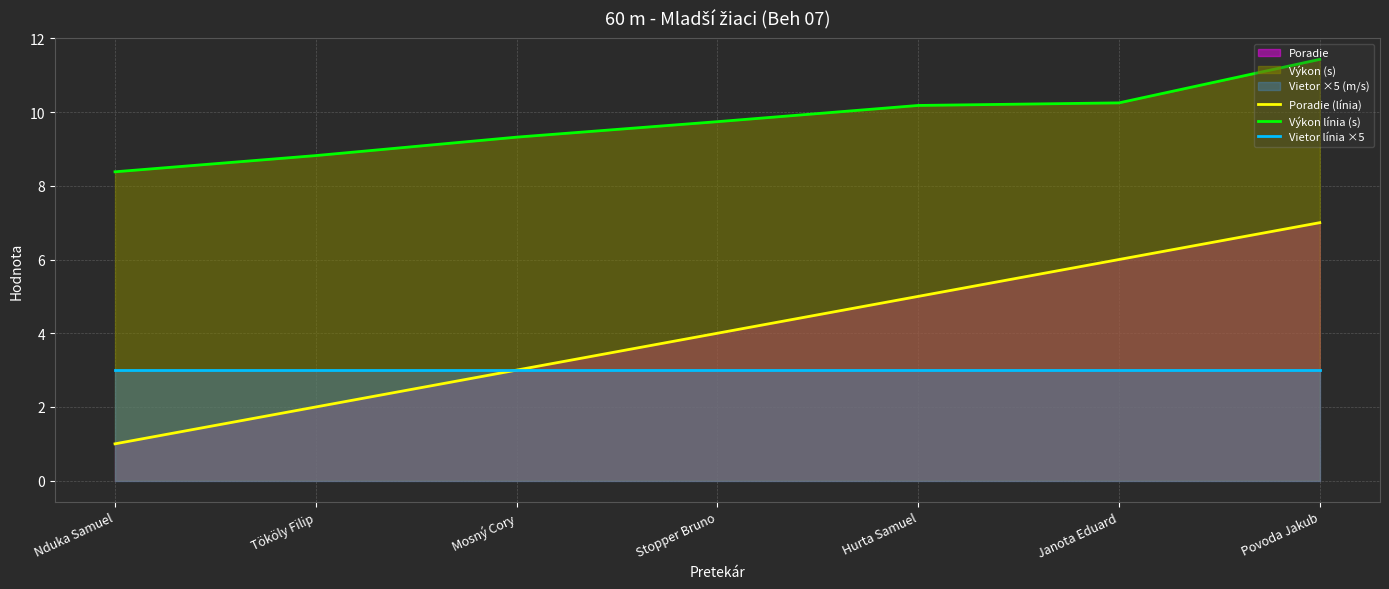

How many values in the Výkon línia (s) series are below 9?

2